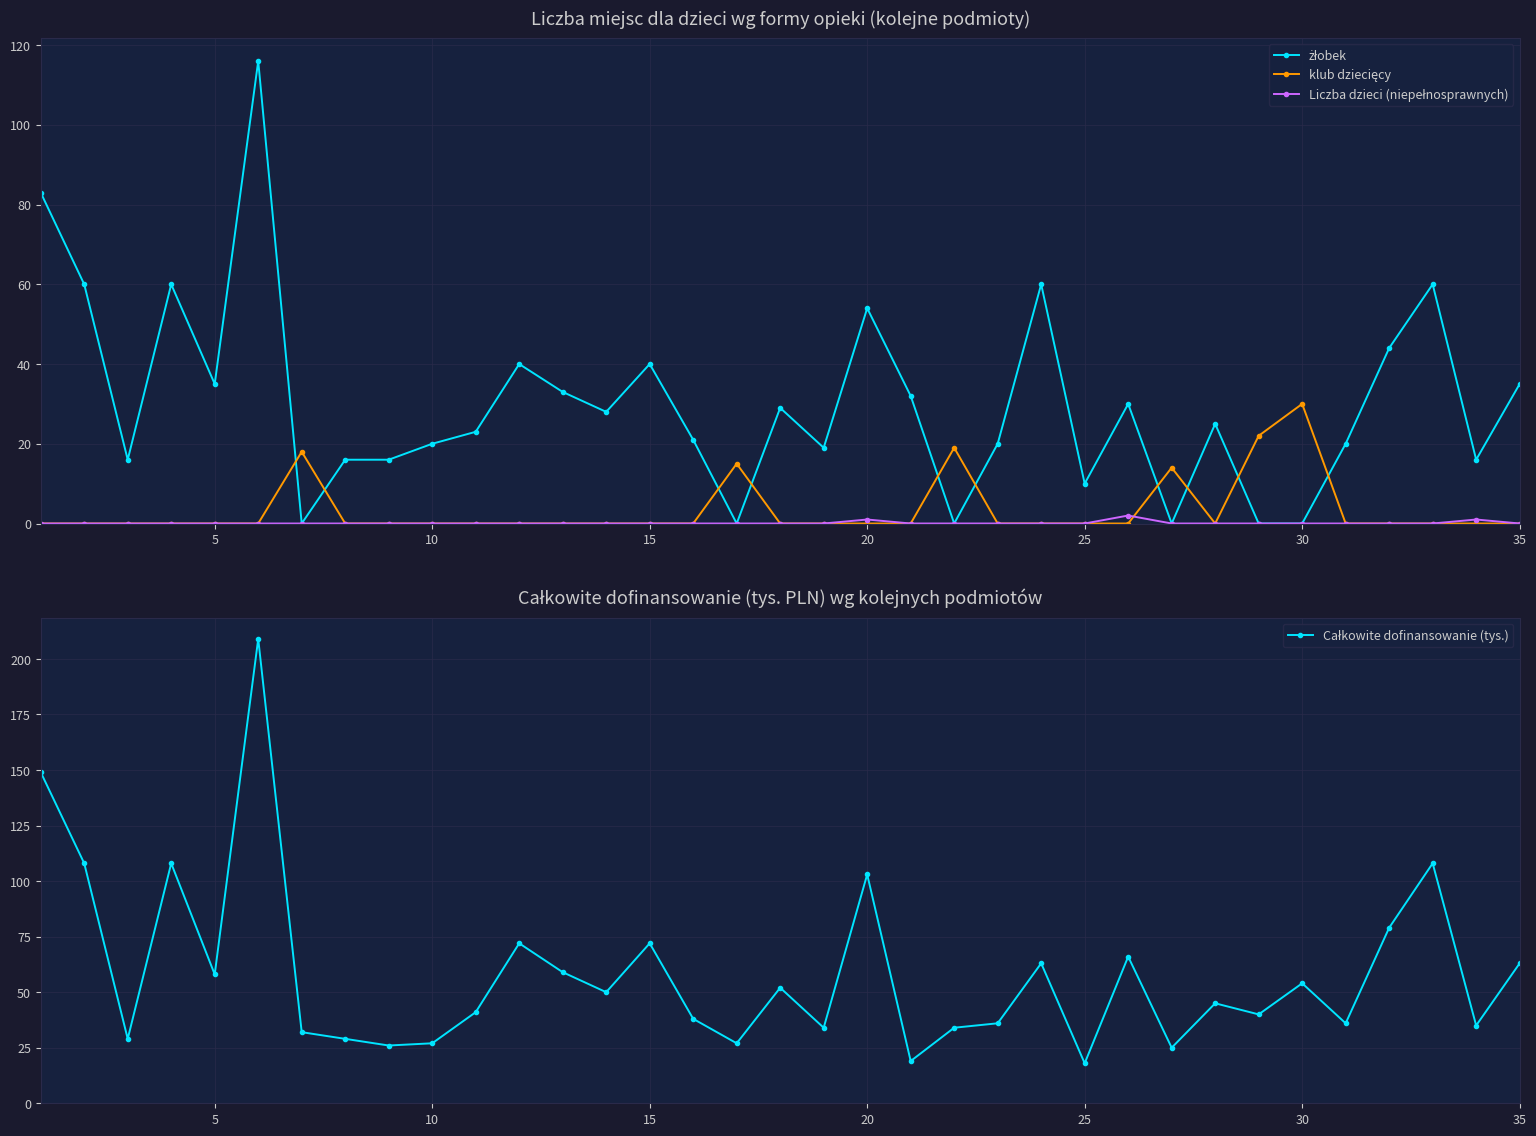

Is the value of Liczba dzieci (niepełnosprawnych) at 21 greater than the value of żłobek at 27?

No